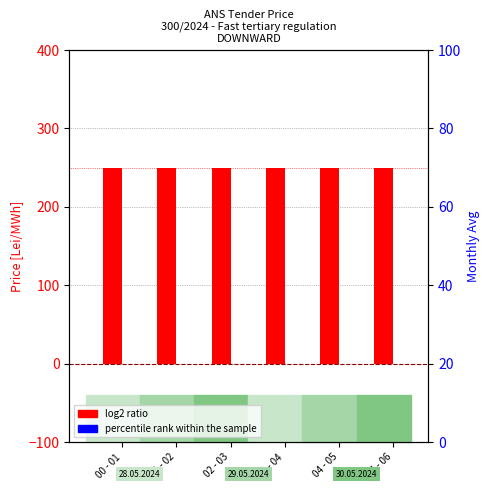

At 02 - 03, list the series in order from smallest to largest.

percentile rank within the sample, log2 ratio